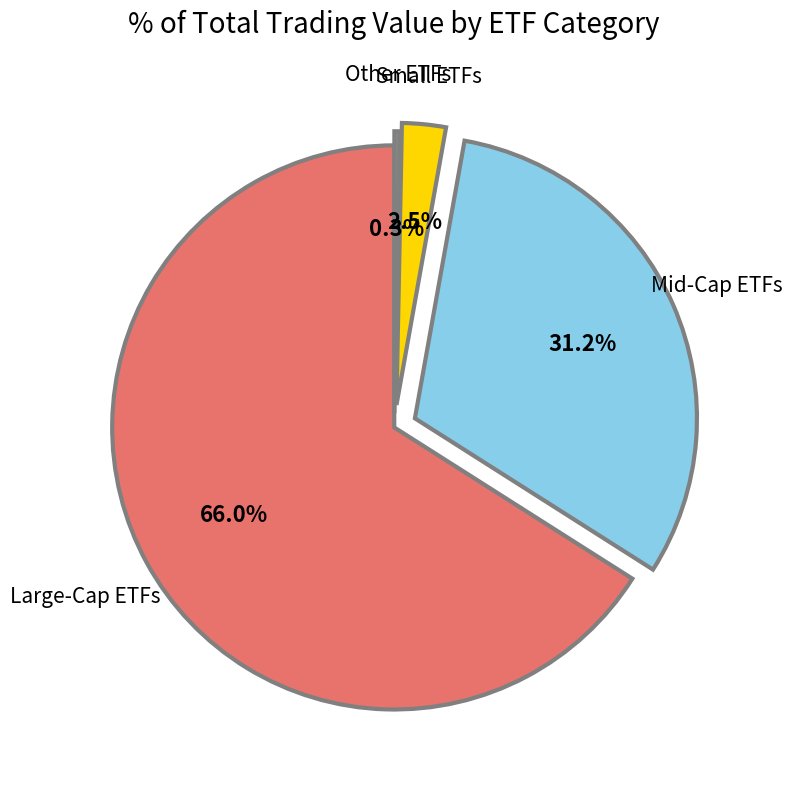

Does any single category account for the majority?

Yes